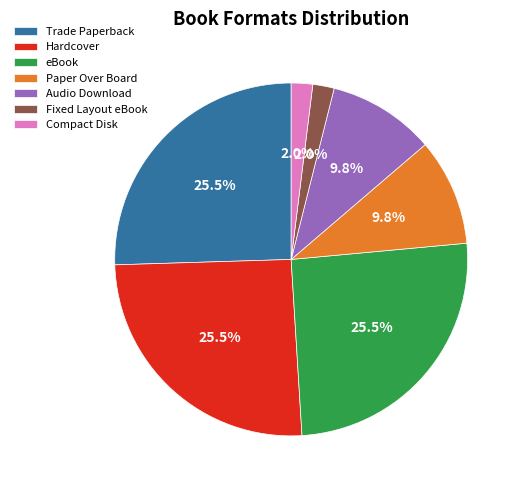

Is the sum of Compact Disk and Fixed Layout eBook greater than half?

No